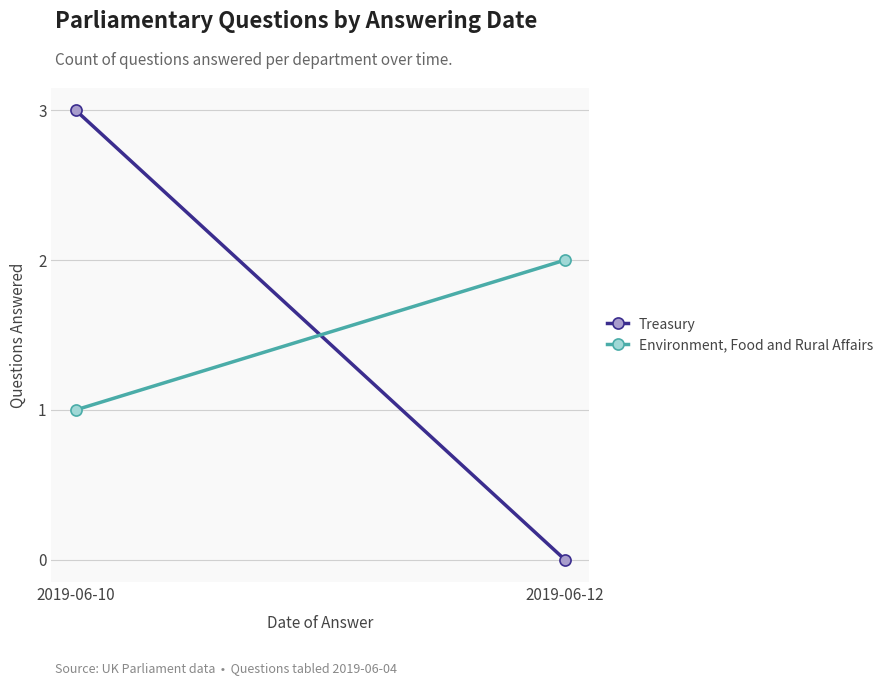

Rank the series by their maximum value, from highest to lowest.

Treasury, Environment, Food and Rural Affairs